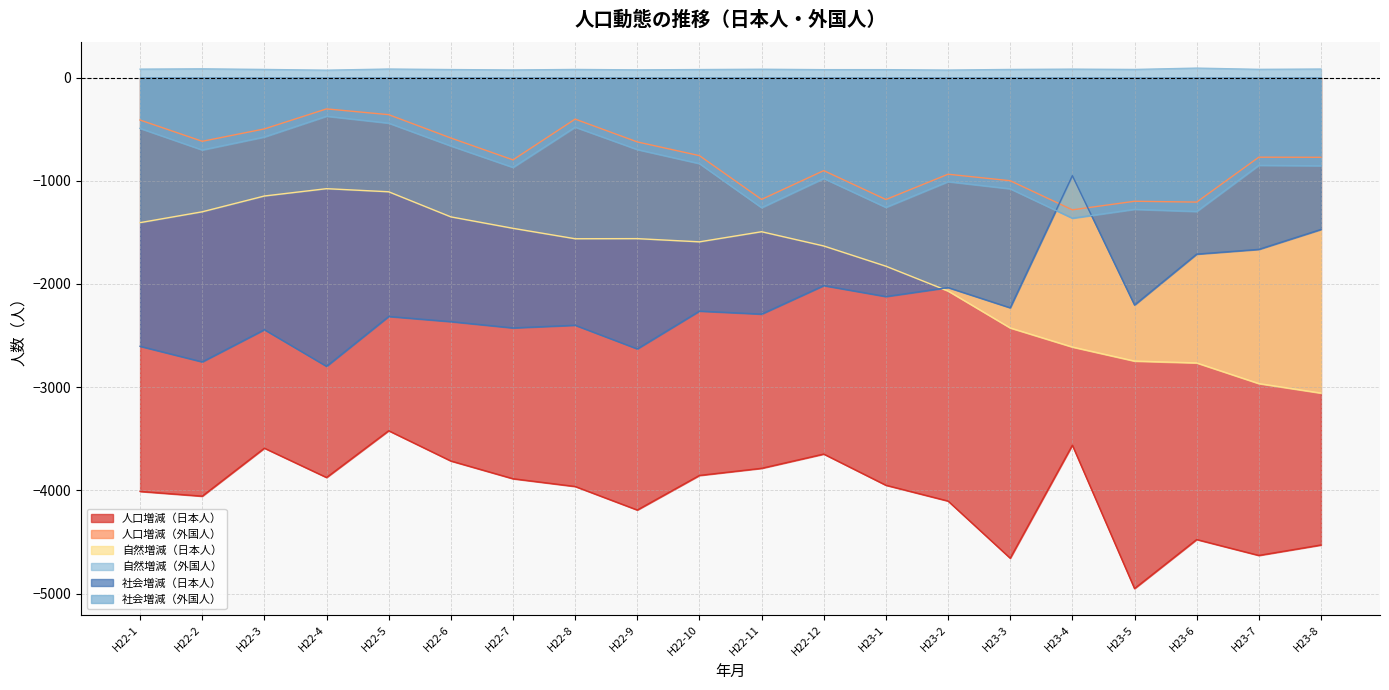

At which label does 社会増減（日本人） first exceed -2263?

H22-12